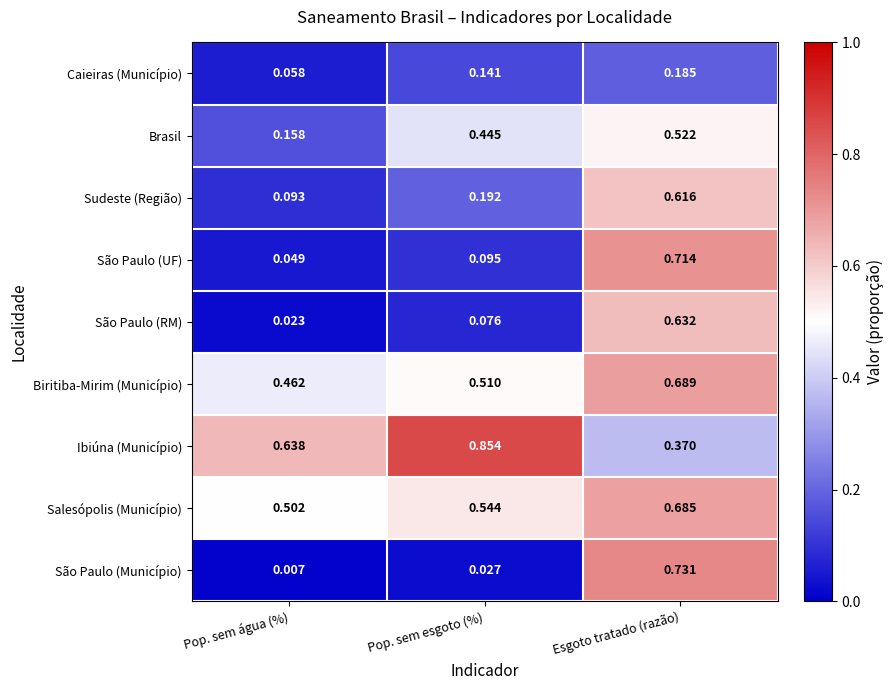

Which series has the largest total across all categories?

Ibiúna (Município)